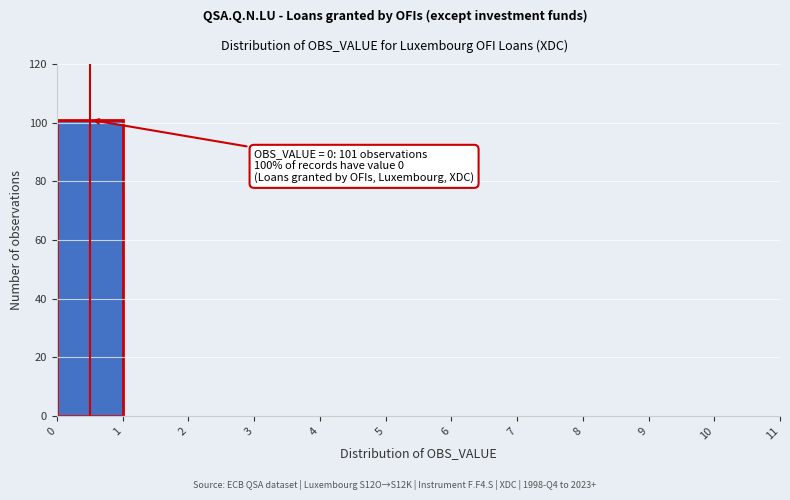

Which range on the x-axis has the tallest bar?

0 to 1